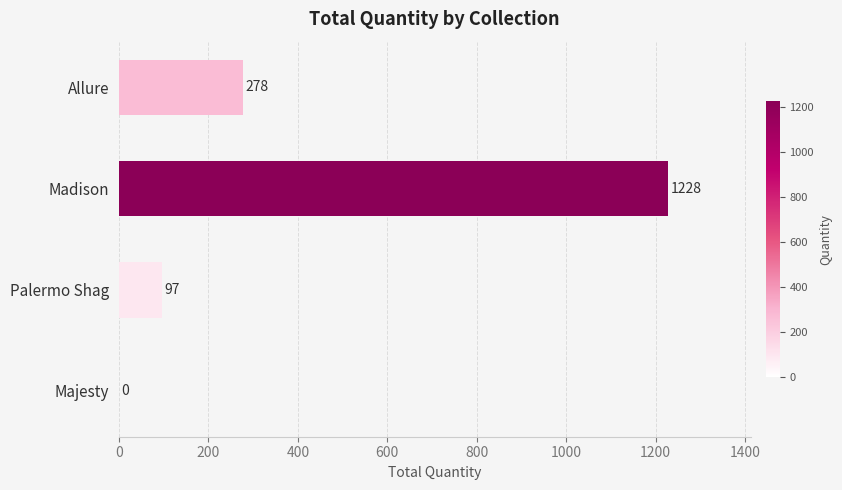

What is the change in value from Palermo Shag to Madison?

+1131